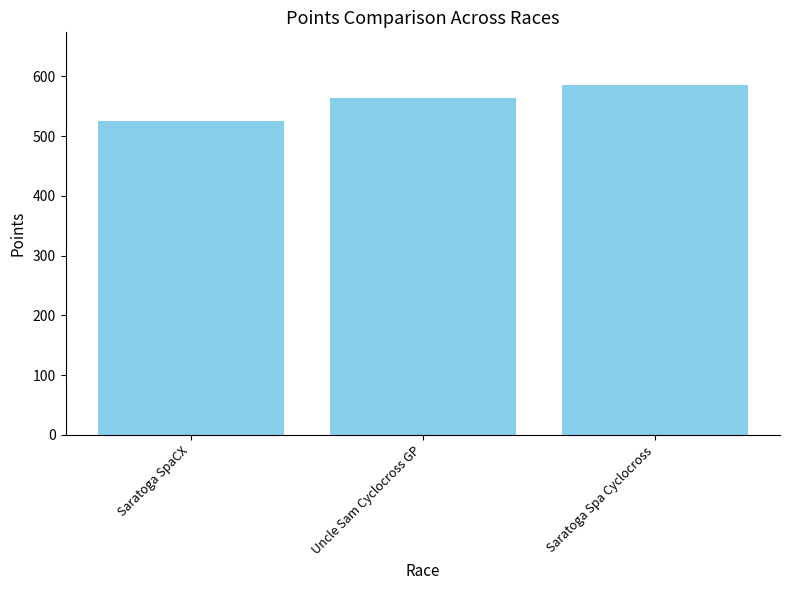

What is the label of the 1st bar from the left?

Saratoga SpaCX